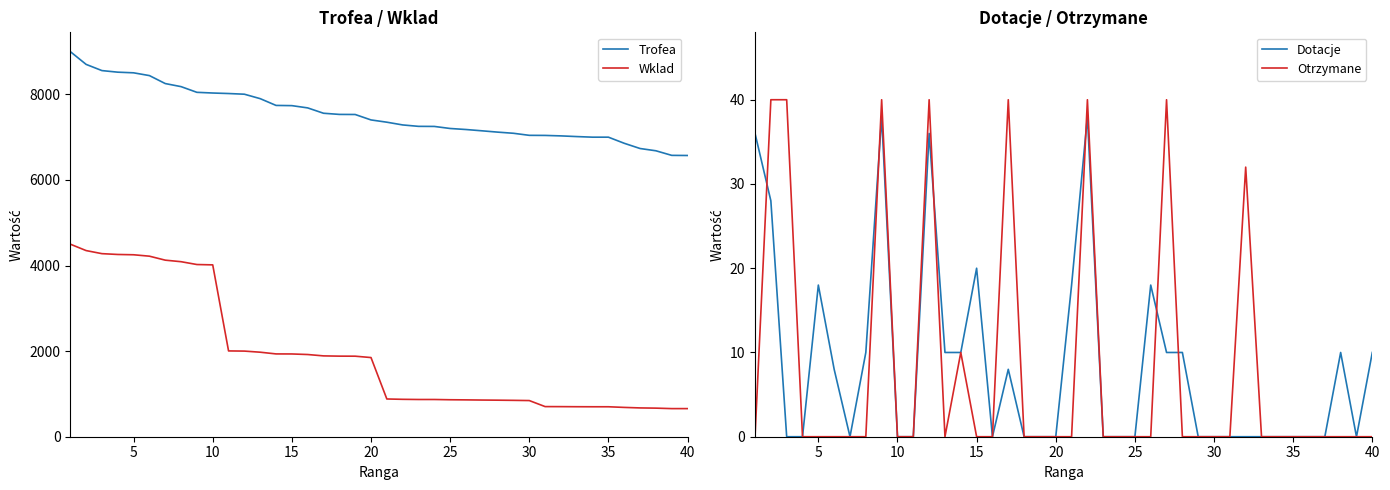

True or false: Dotacje and Wklad cross at least once.

False